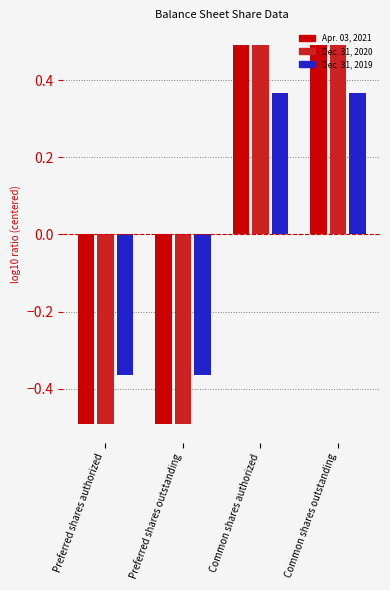

Is the value of Dec. 31, 2020 at Preferred shares authorized greater than the value of Dec. 31, 2019 at Common shares outstanding?

No